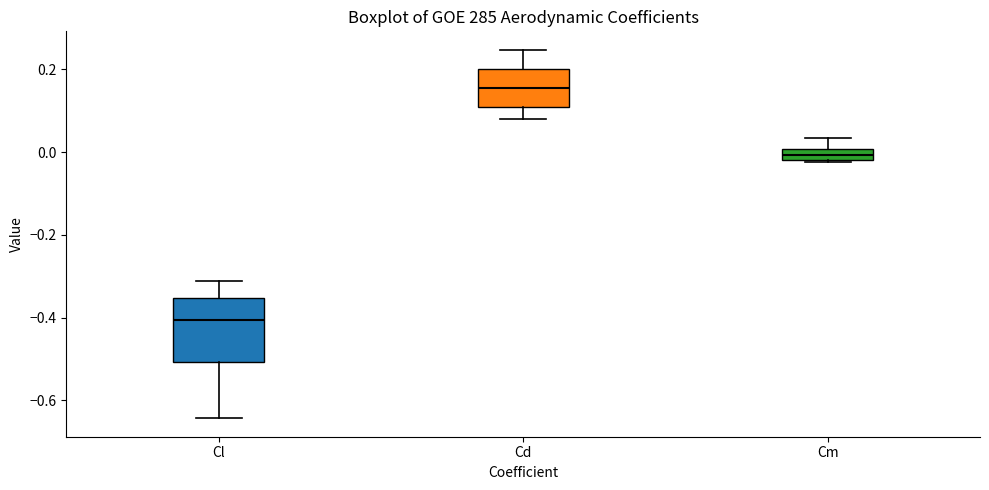

Which box has the lowest median line?

Cl